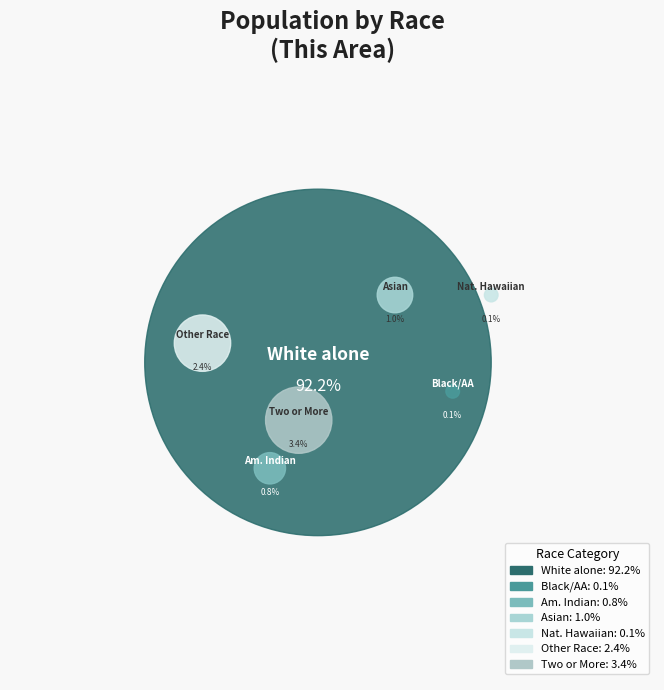

Which slice represents more than half of the pie?

White alone